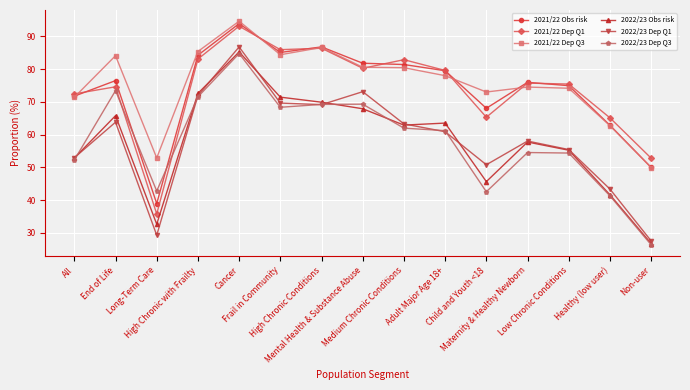

What is the maximum value for 2022/23 Obs risk?

85.3